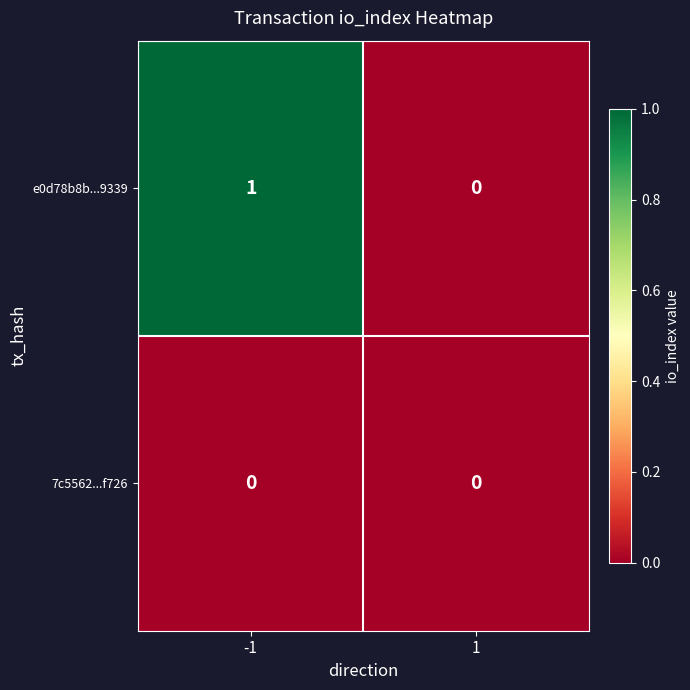

What is the maximum value shown in the chart?

1